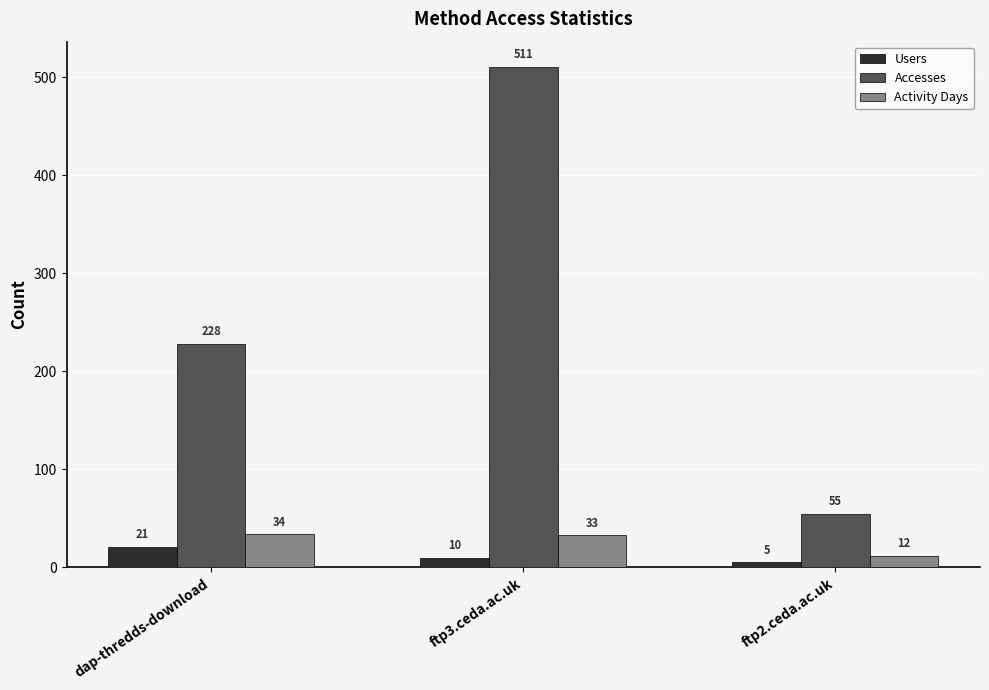

What is the average value of the Users series?

12